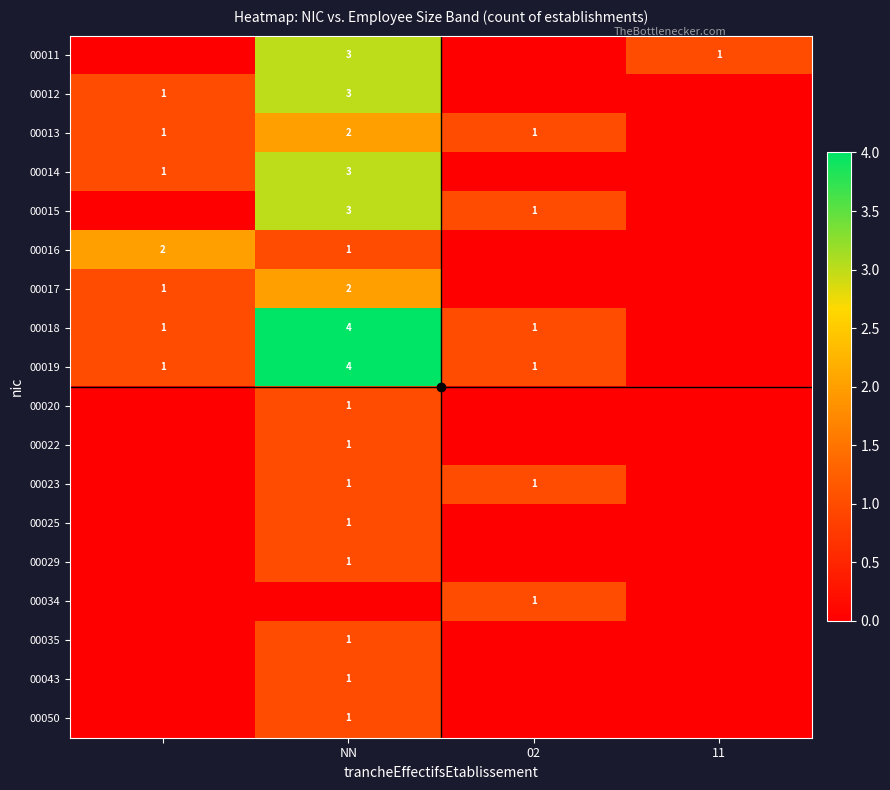

Is the value of 00013 at 02 greater than the value of 00014 at NN?

No